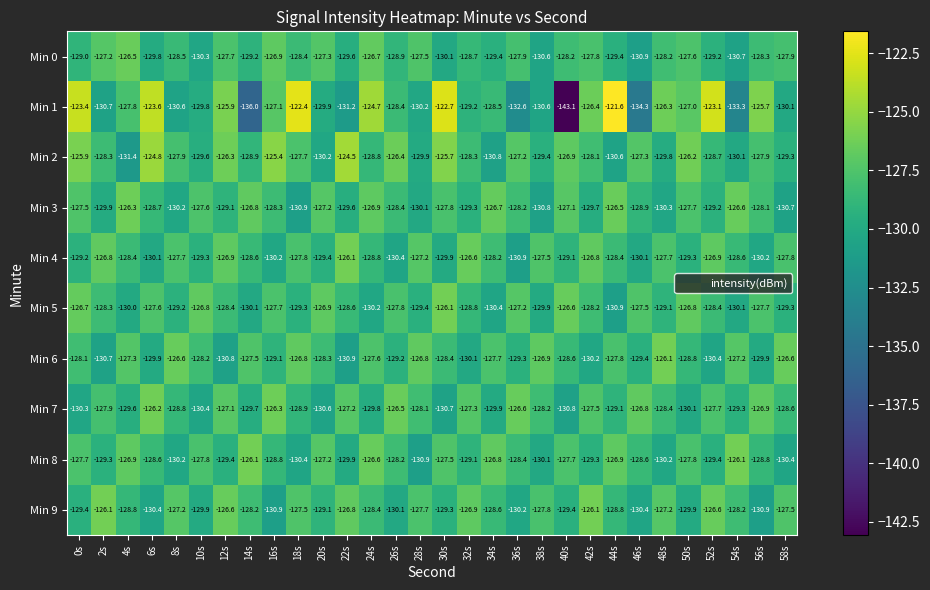

At which label does Min 3 first exceed -128?

0s